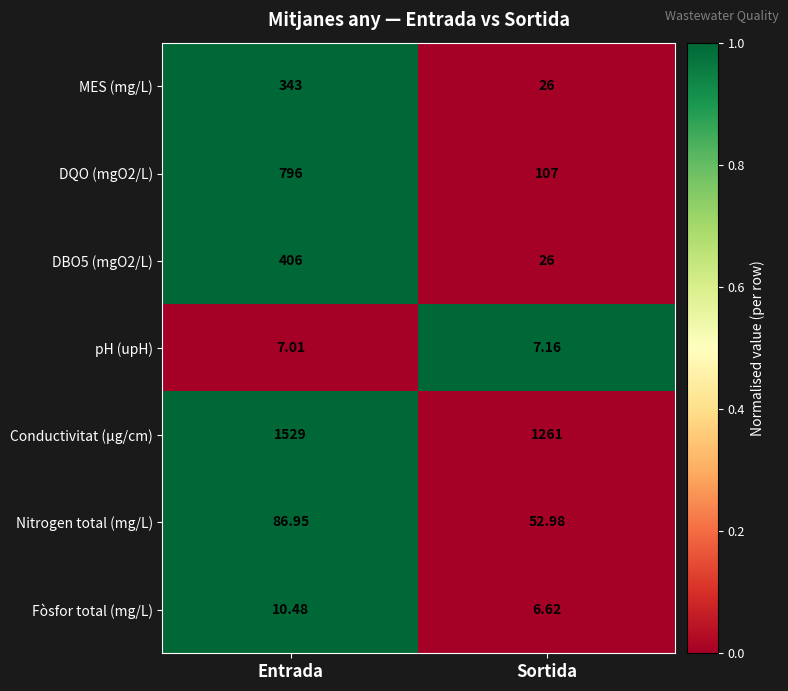

What is the difference between the highest and lowest values at Entrada?

1522.0